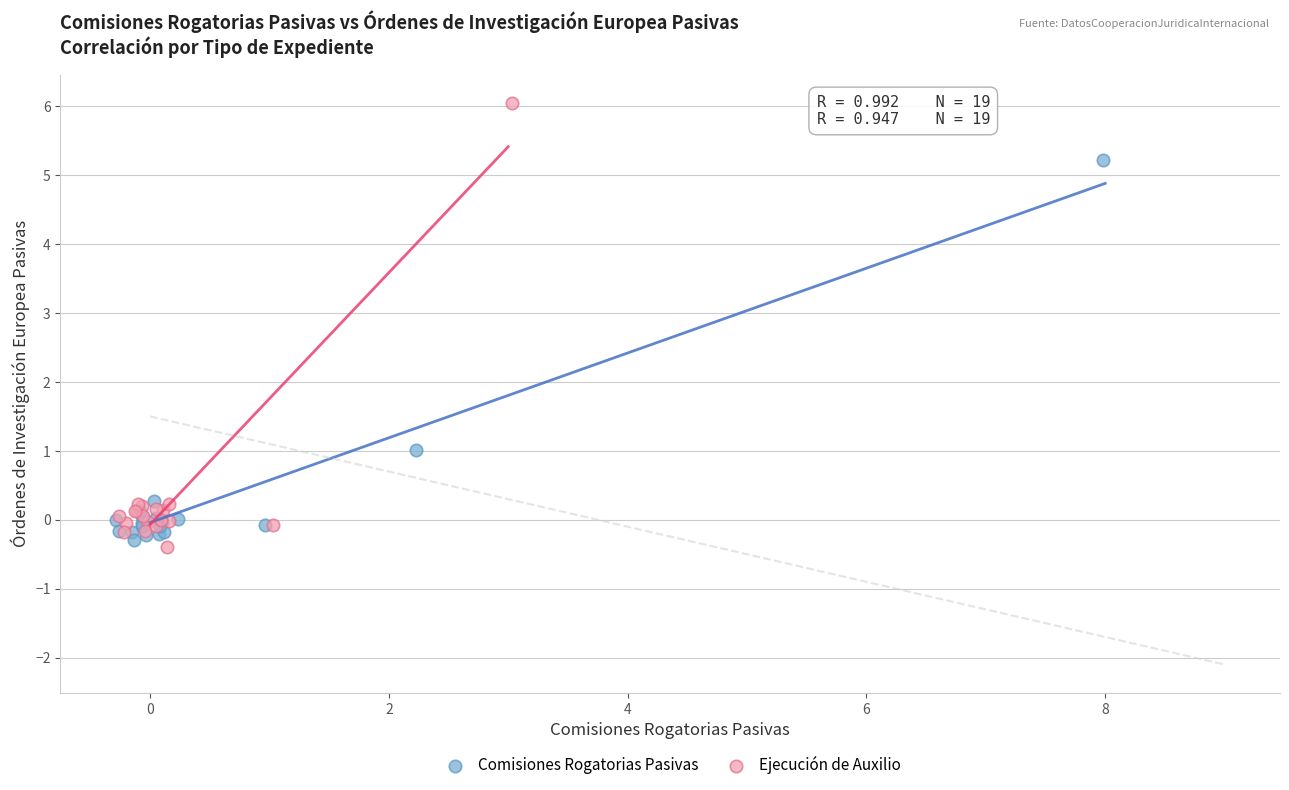

Which series reaches the minimum Y coordinate?

Ejecución de Auxilio